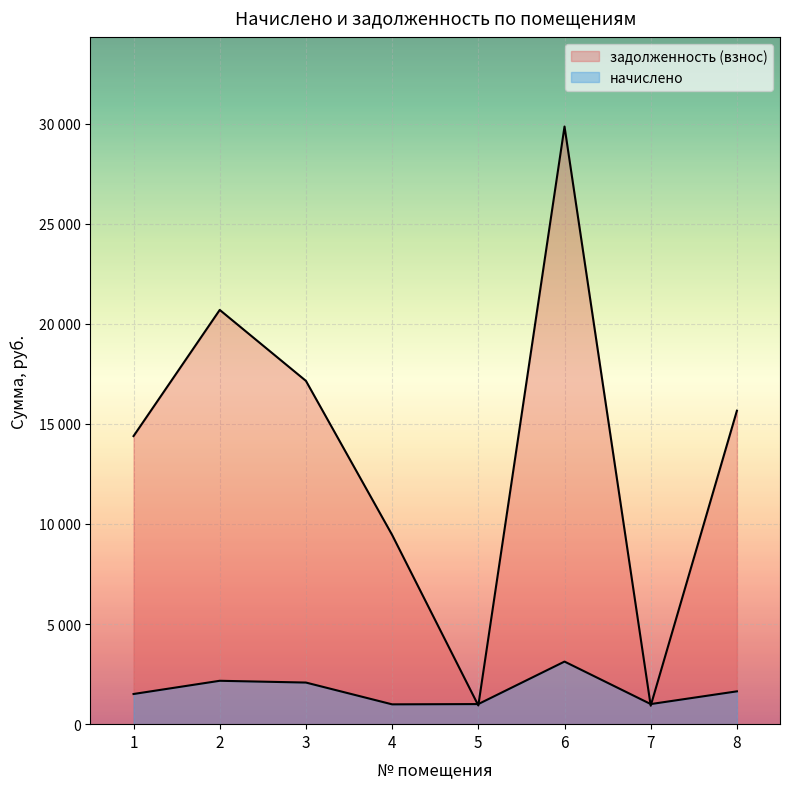

The value of начислено at 5 is 513.0. True or false?

False